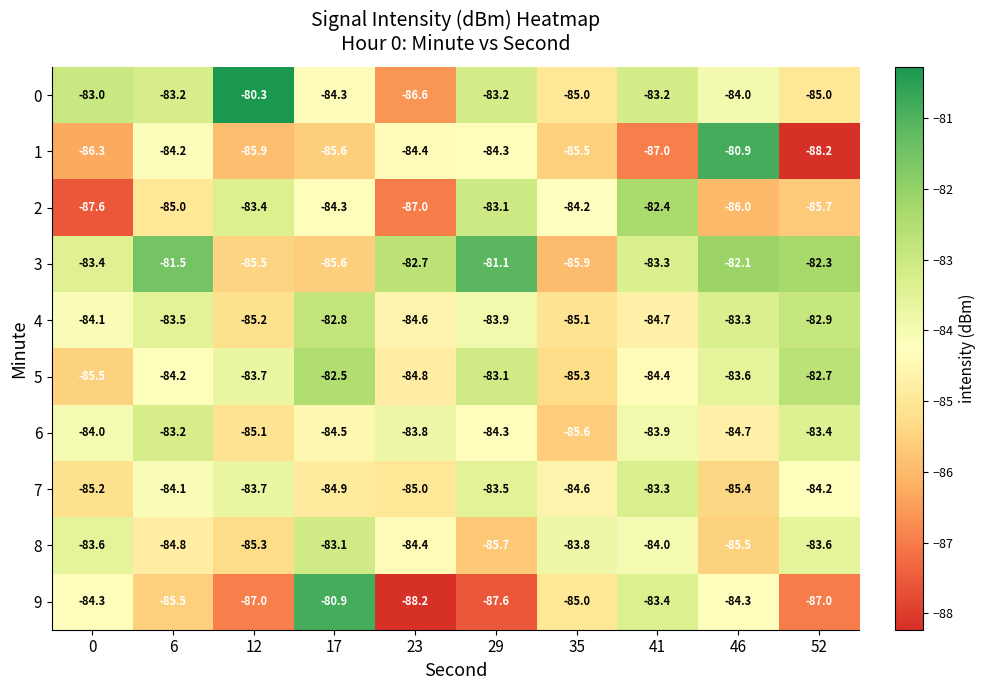

What is the total value across all series at 23?

-851.5